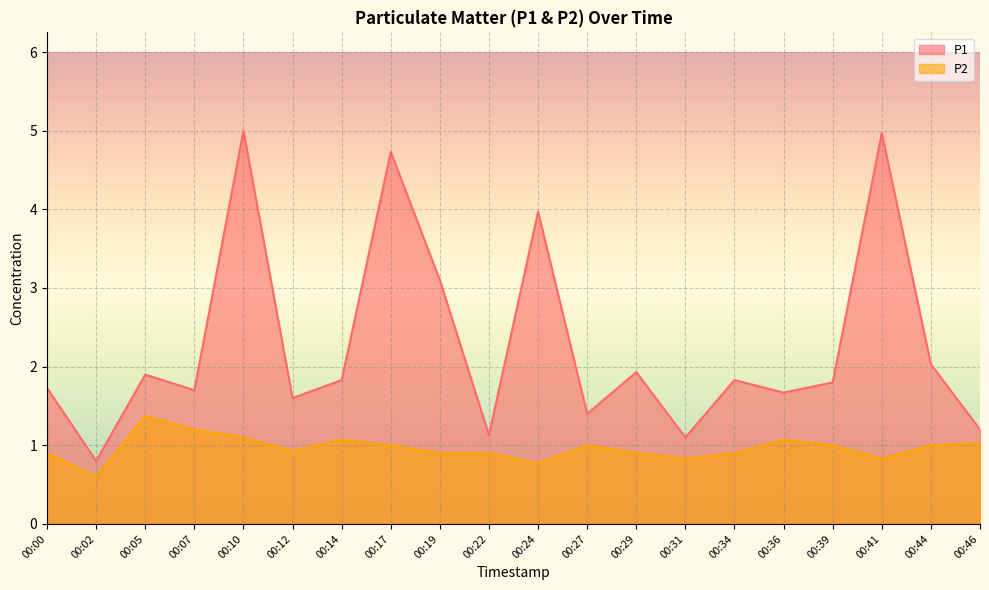

True or false: P2 and P1 cross at least once.

False